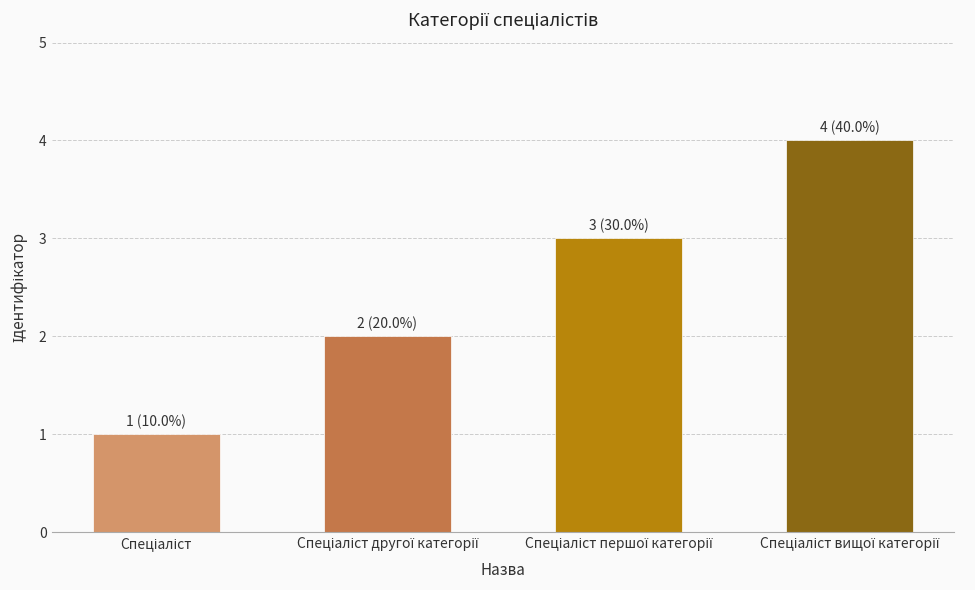

What is the difference between the maximum and second lowest values?

2